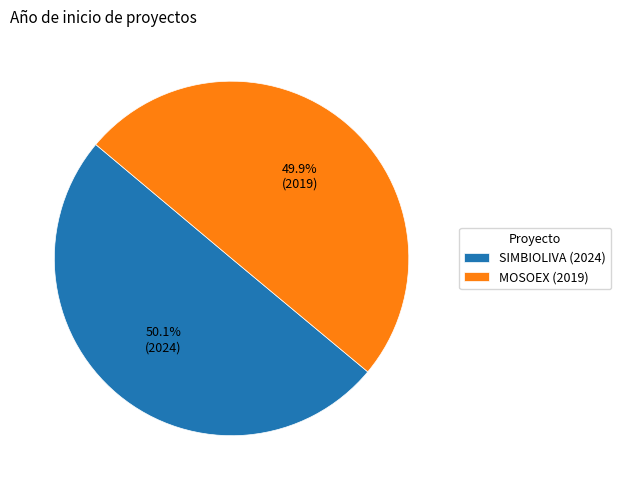

Combined, do MOSOEX (2019) and SIMBIOLIVA (2024) account for over 50%?

Yes